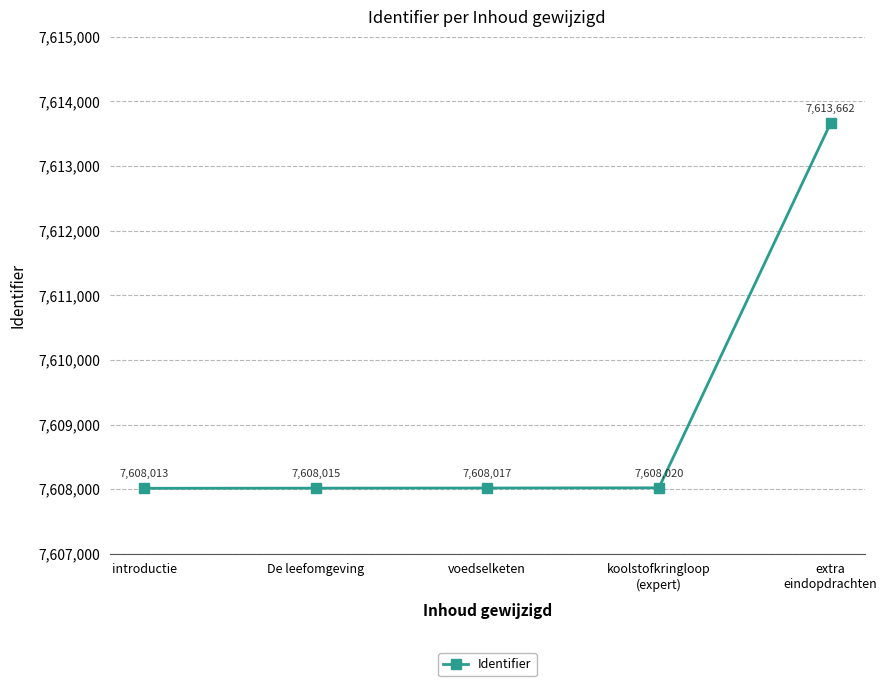

The value at extra
eindopdrachten is 5232537. True or false?

False